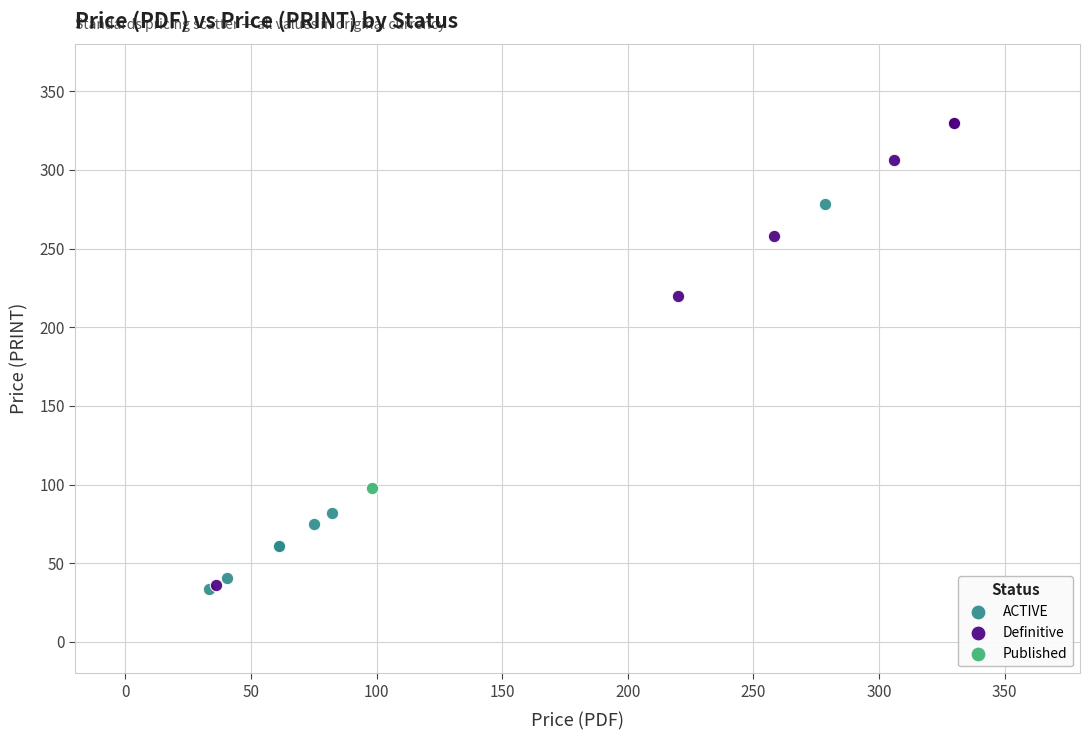

What are all the series names shown in the legend?

ACTIVE, Definitive, Published